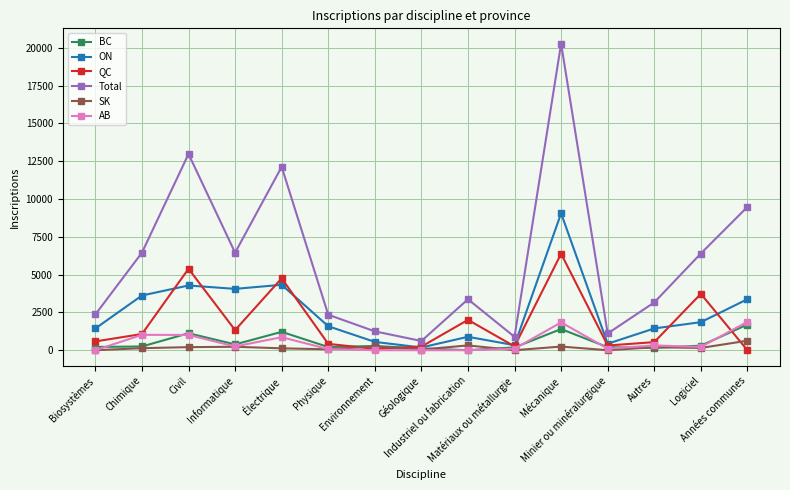

List the series in order of their peak value, highest first.

Total, ON, QC, AB, BC, SK